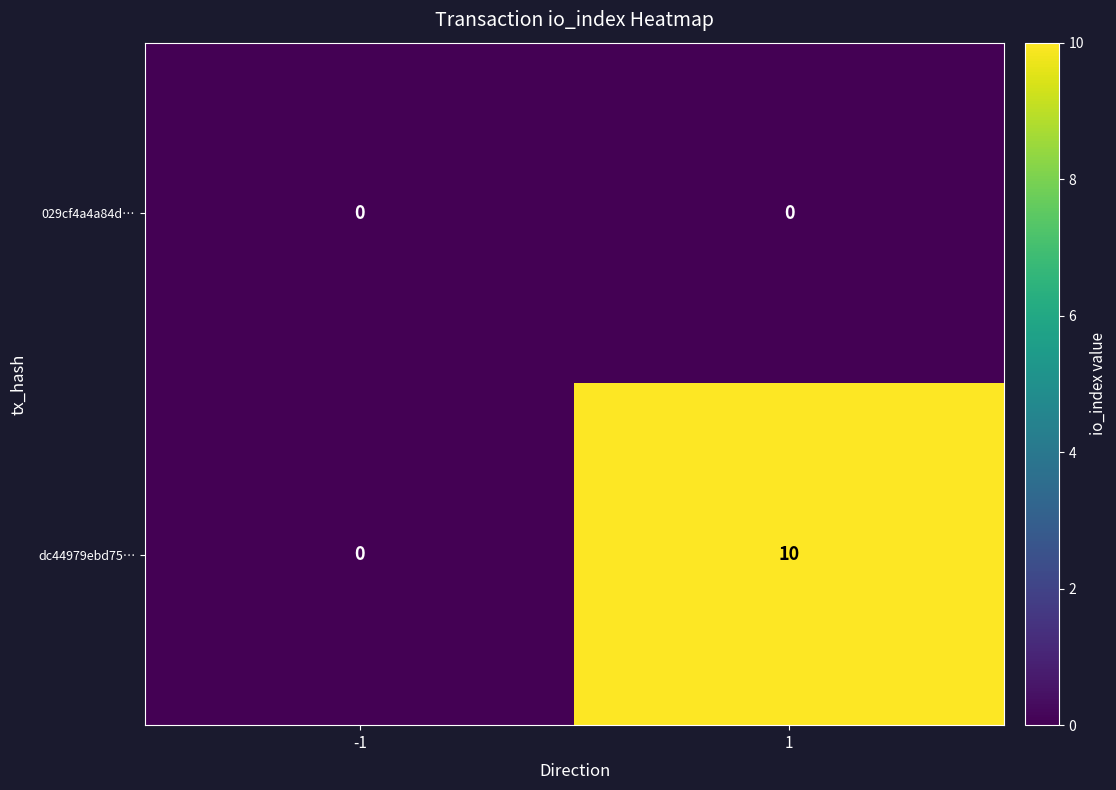

How many categories are shown in the chart?

2